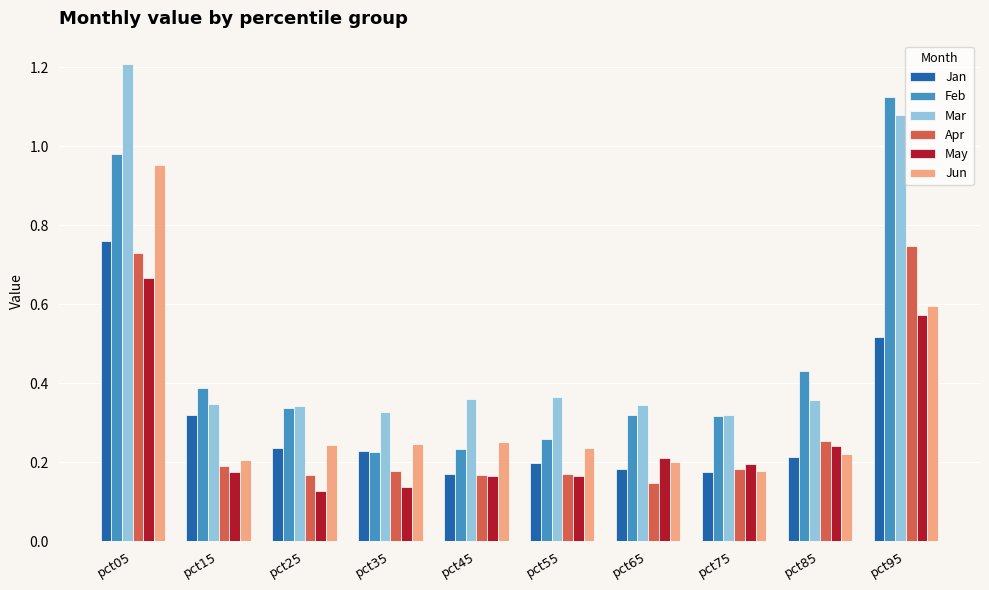

At how many categories does at least one series exceed 0?

10